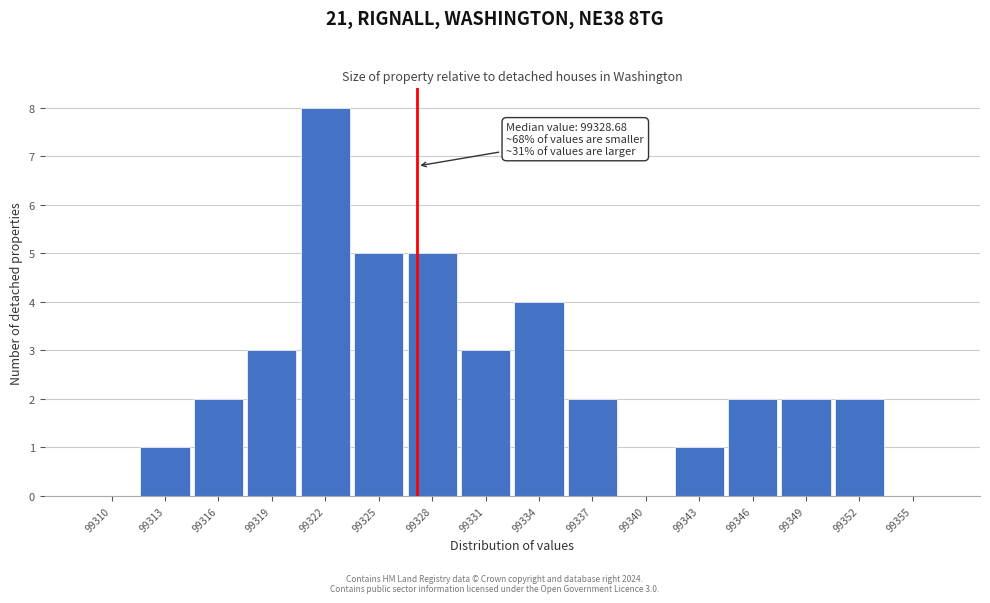

Reading left to right, transcribe all the data shown in this chart.

99310=0	99313=1	99316=2	99319=3	99322=8	99325=5	99328=5	99331=3	99334=4	99337=2	99340=0	99343=1	99346=2	99349=2	99352=2	99355=0